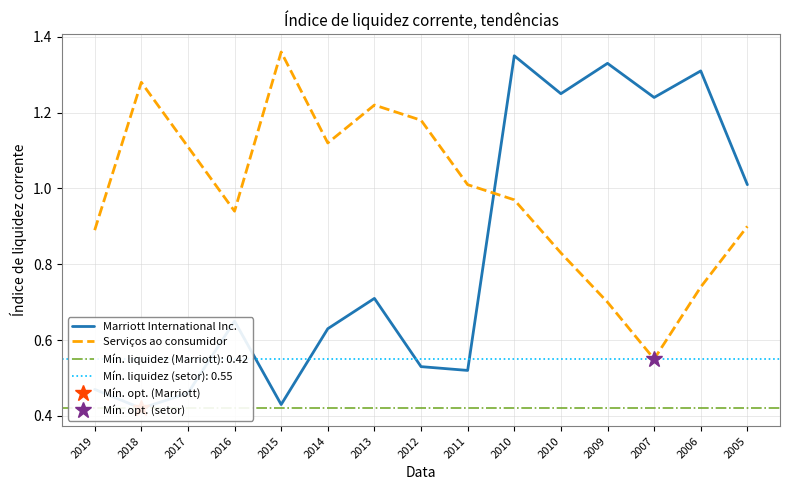

Is the value of Serviços ao consumidor at 2010 greater than the value of Marriott International Inc. at 2007?

No